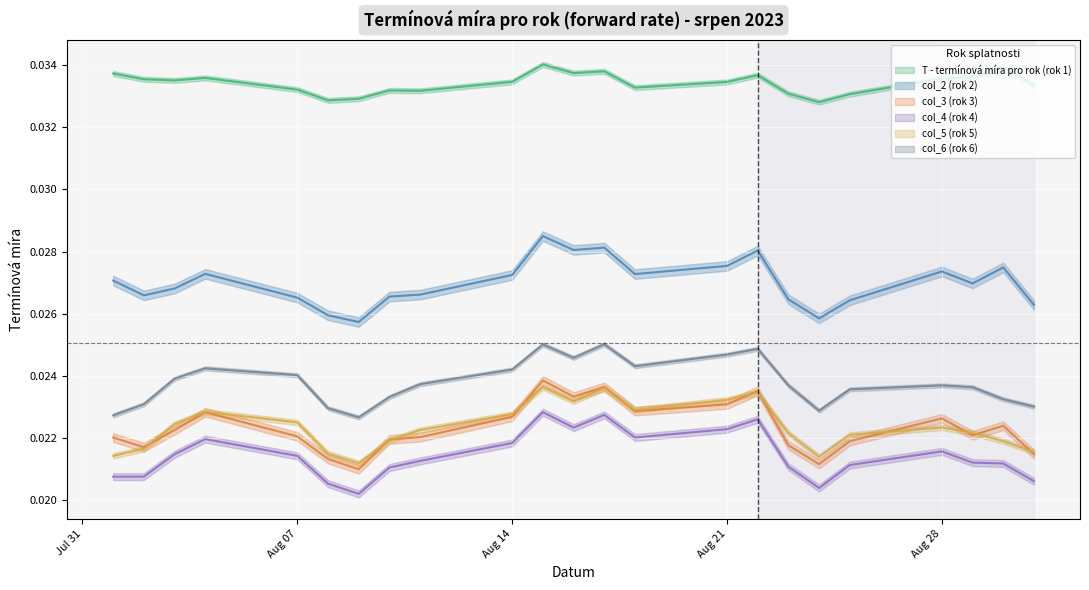

What are all the series names shown in the legend?

T - termínová míra pro rok (rok 1), col_2 (rok 2), col_3 (rok 3), col_4 (rok 4), col_5 (rok 5), col_6 (rok 6)